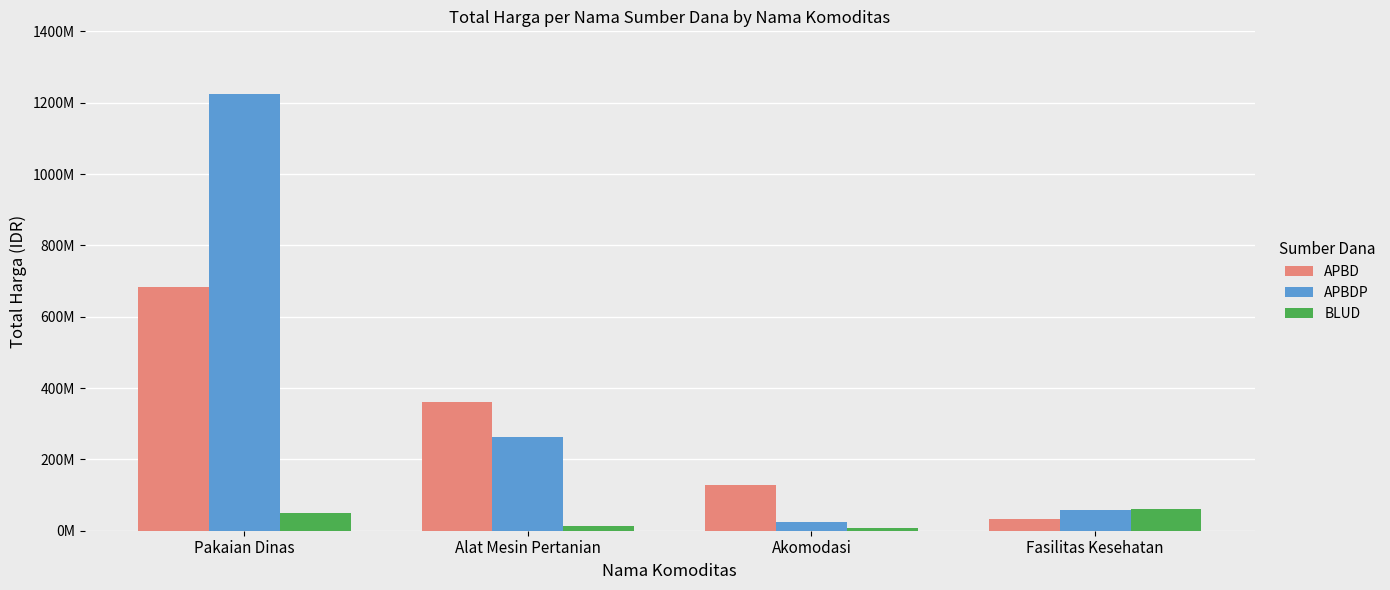

What are all the series names shown in the legend?

APBD, APBDP, BLUD